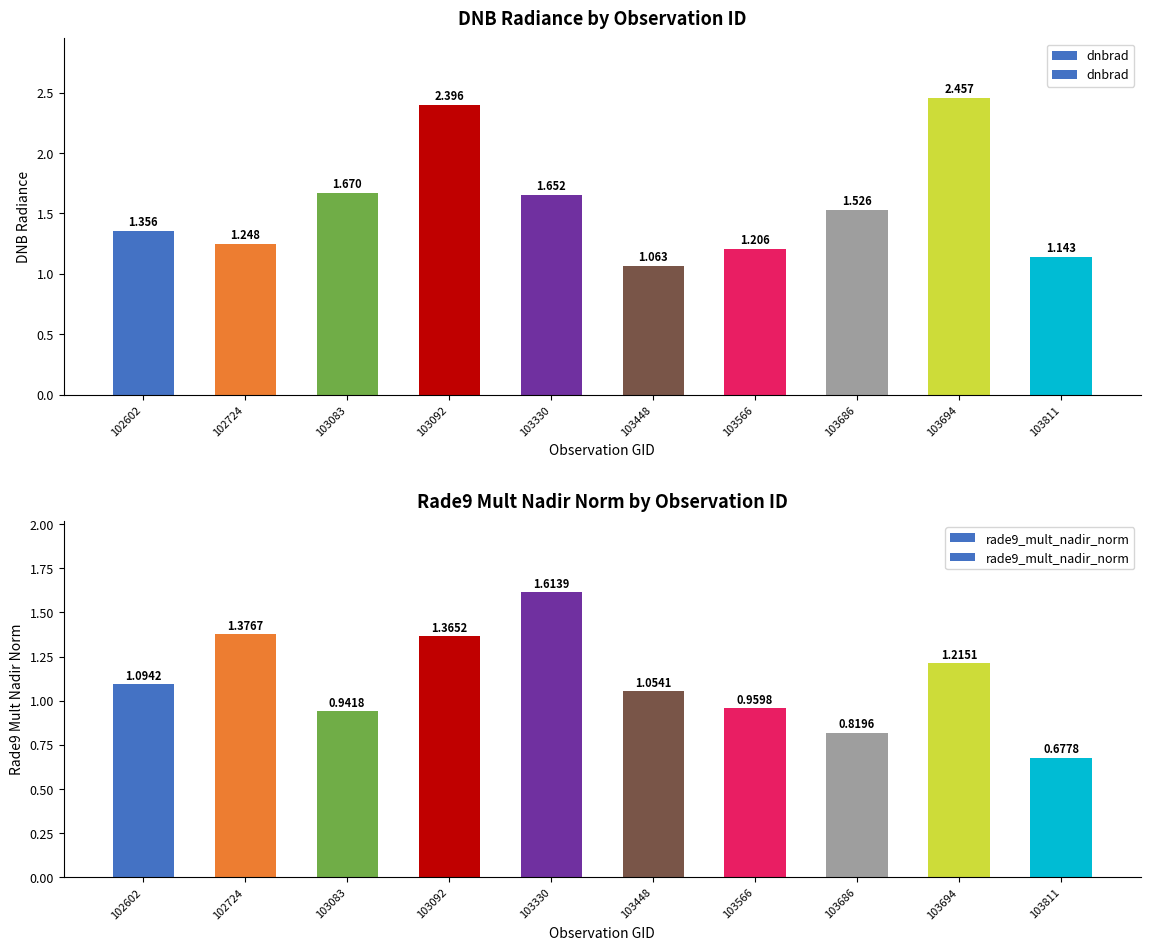

What is the minimum value shown in the chart?

0.7